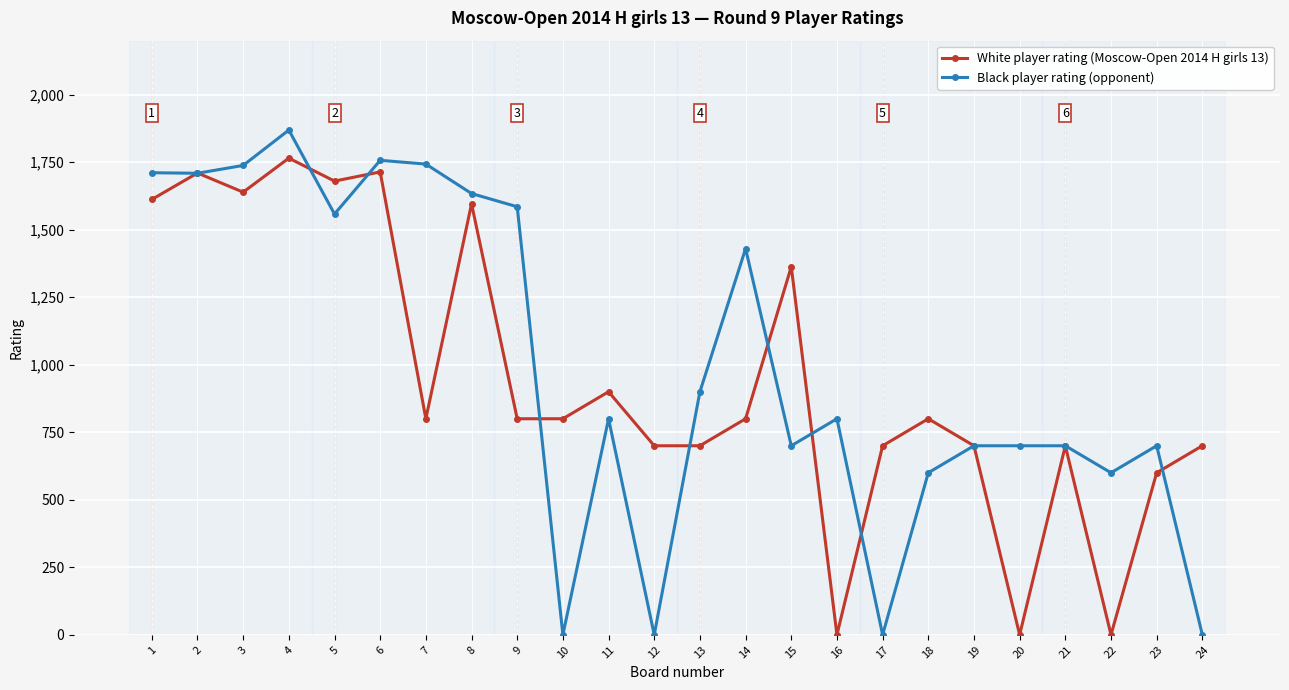

List the series in order of their peak value, highest first.

Black player rating (opponent), White player rating (Moscow-Open 2014 H girls 13)